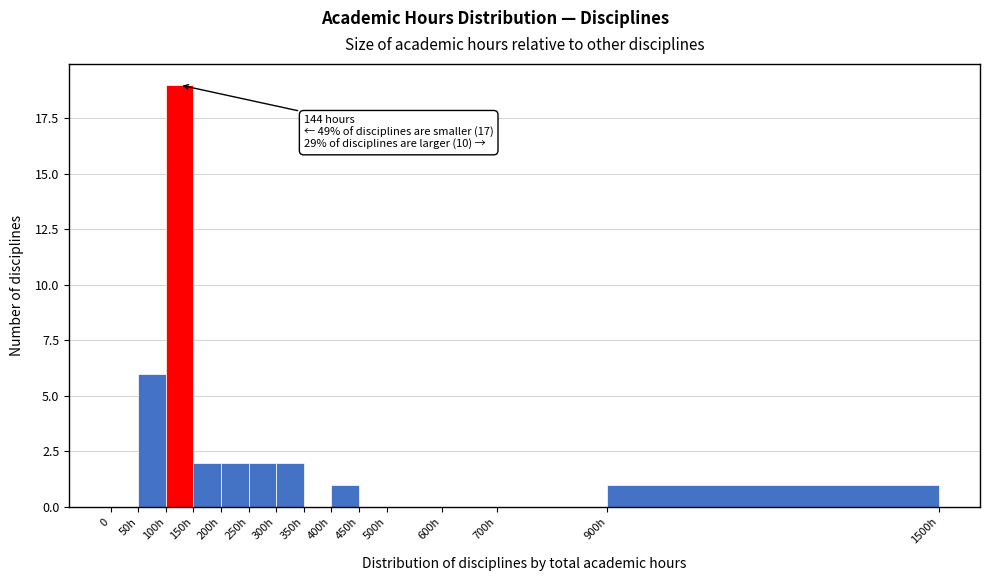

Reading right to left, extract all data points from this chart.

900h=1	700h=0	600h=0	500h=0	450h=0	400h=1	350h=0	300h=2	250h=2	200h=2	150h=2	100h=19	50h=6	0=0